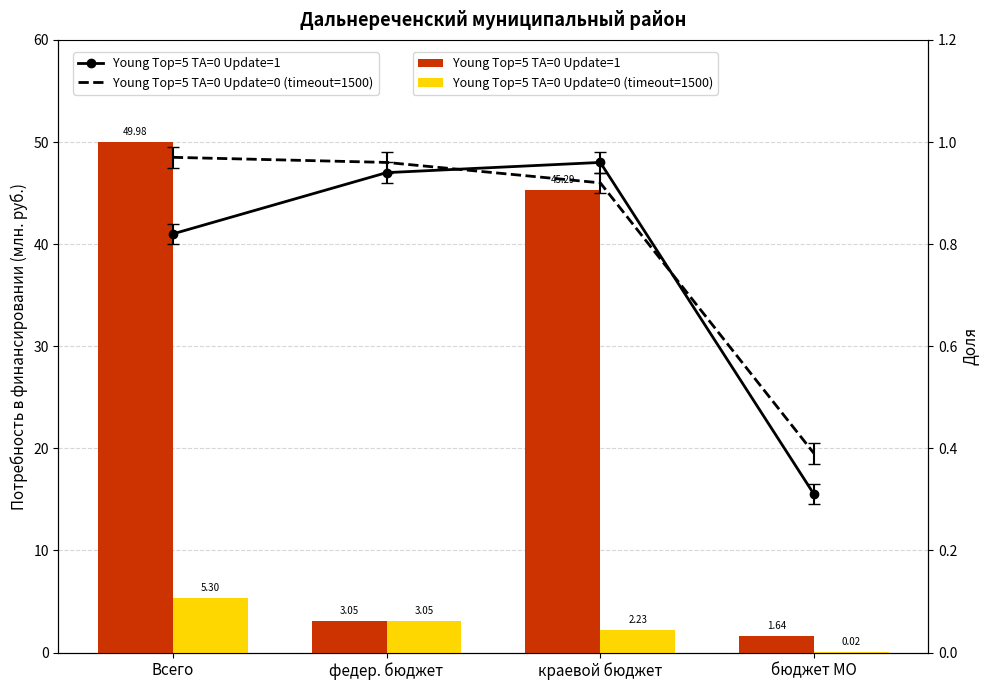

Is the value of Young Top=5 TA=0 Update=0 (timeout=1500) at бюджет МО greater than the value of Young Top=5 TA=0 Update=1 at Всего?

No